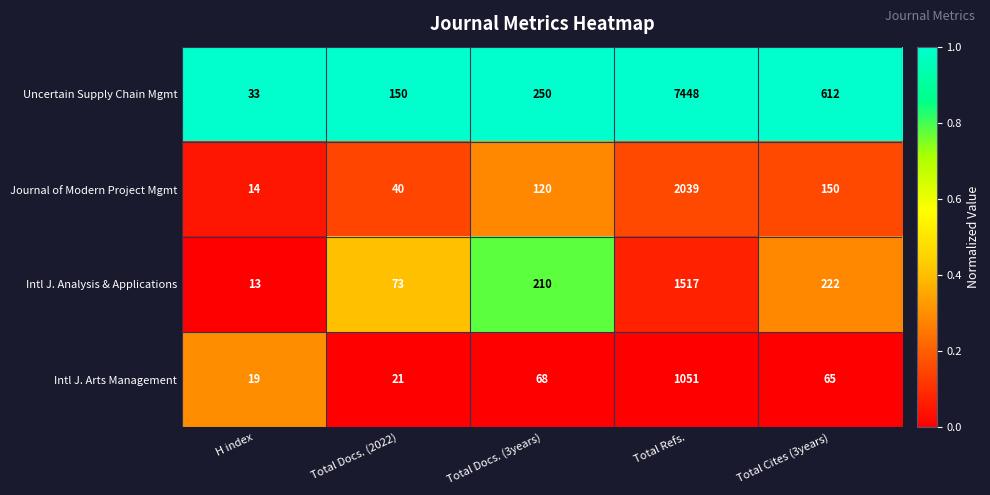

At which category is the sum across all series the highest?

Total Refs.